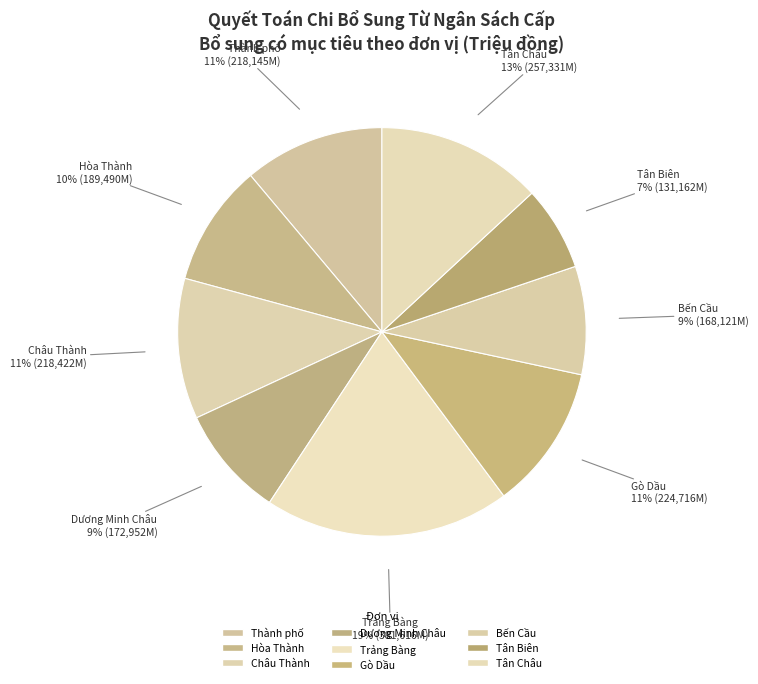

To the nearest percent, what percentage of the pie is Gò Dầu?

11%